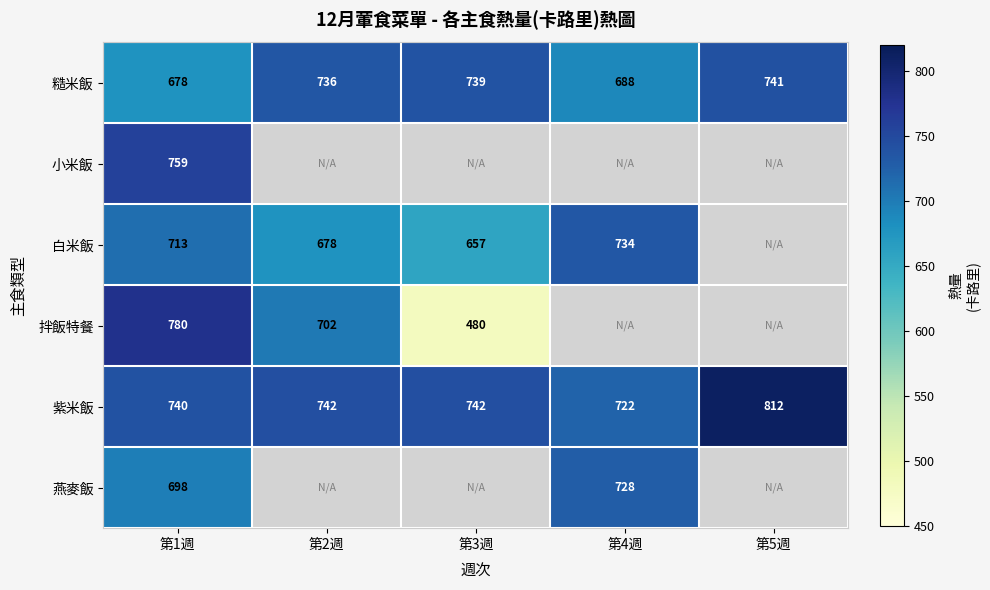

What is the spread (max minus min) of values at 第1週?

102.0